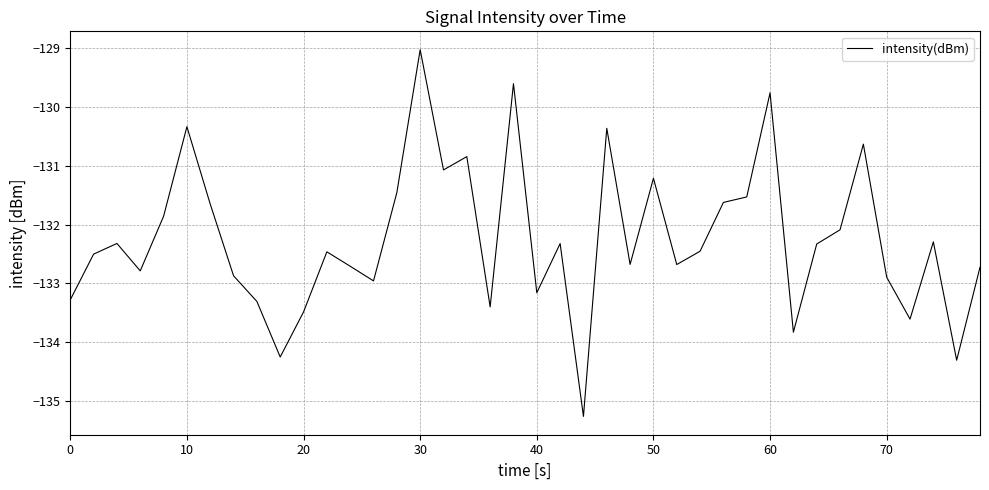

What is the greatest value displayed?

-129.0